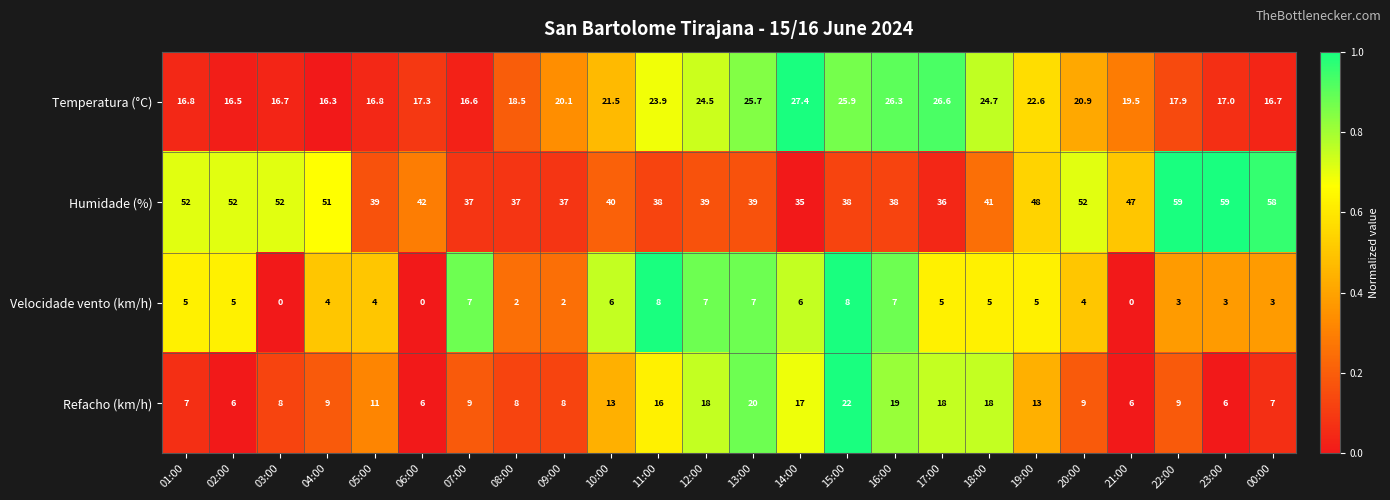

What is the total value across all series at 20:00?

85.9